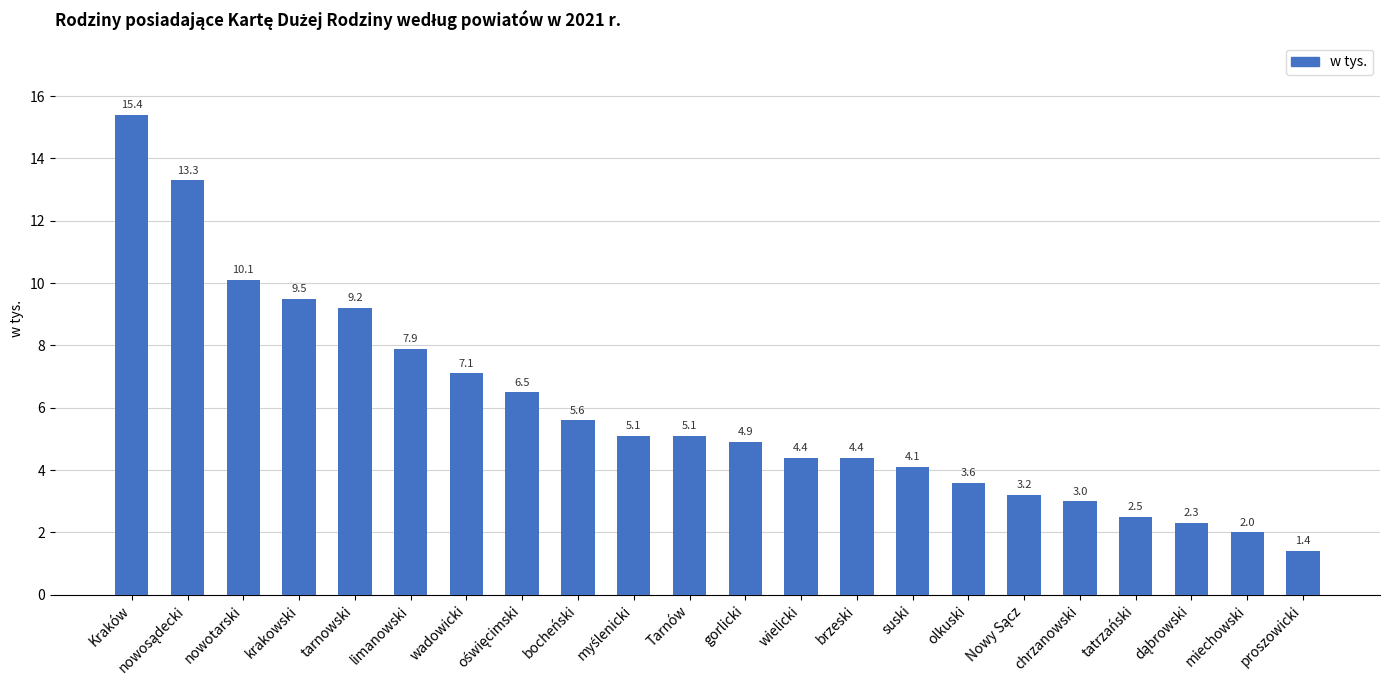

What is the change in value from nowotarski to brzeski?

-5.7